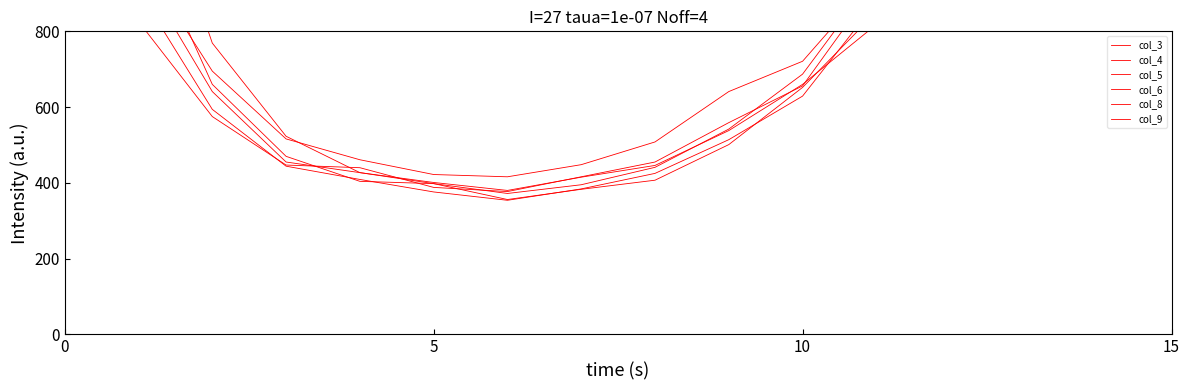

Is the value of col_9 at 8 greater than the value of col_8 at 11?

No